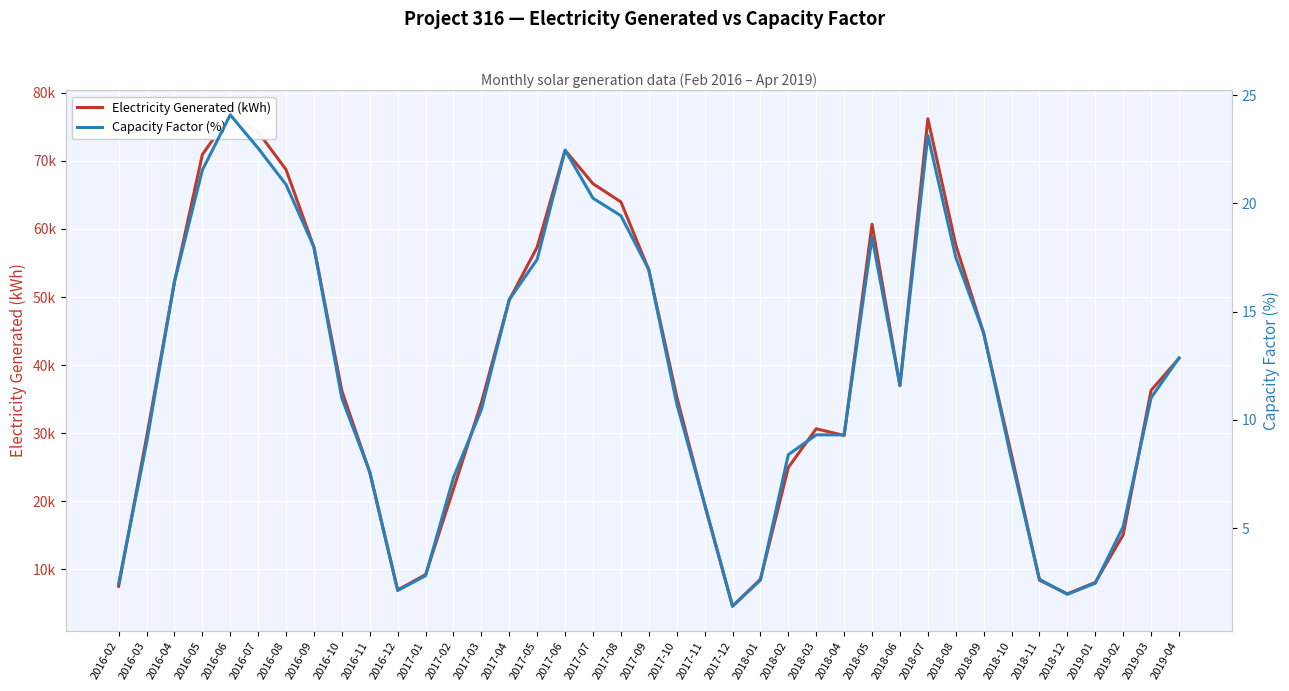

Which series has the largest range (max minus min)?

Electricity Generated (kWh)